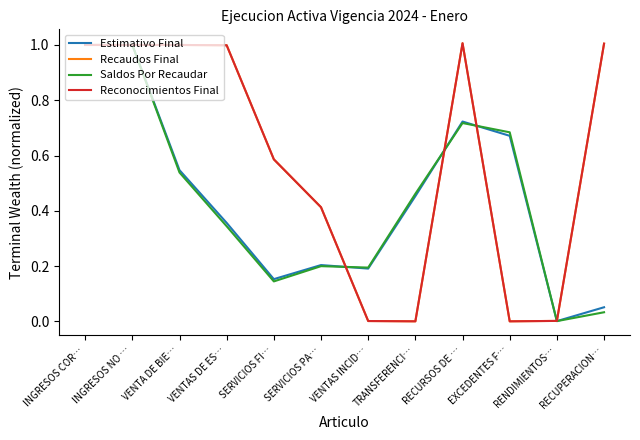

What is the average value of the Estimativo Final series?

0.4